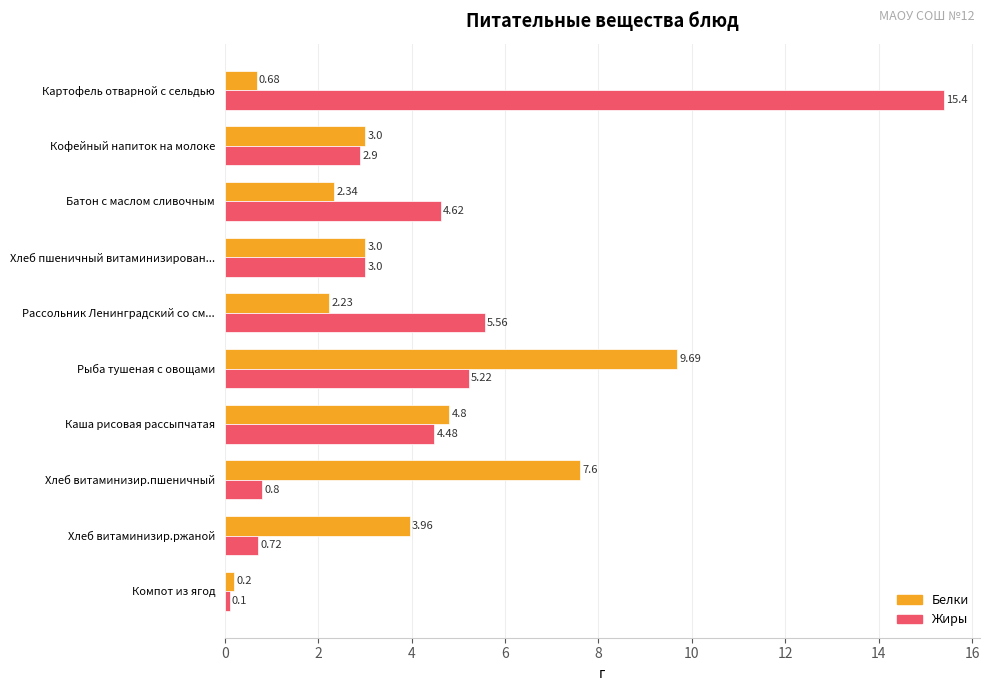

Rank the series at Хлеб витаминизир.ржаной from highest to lowest value.

Белки, Жиры